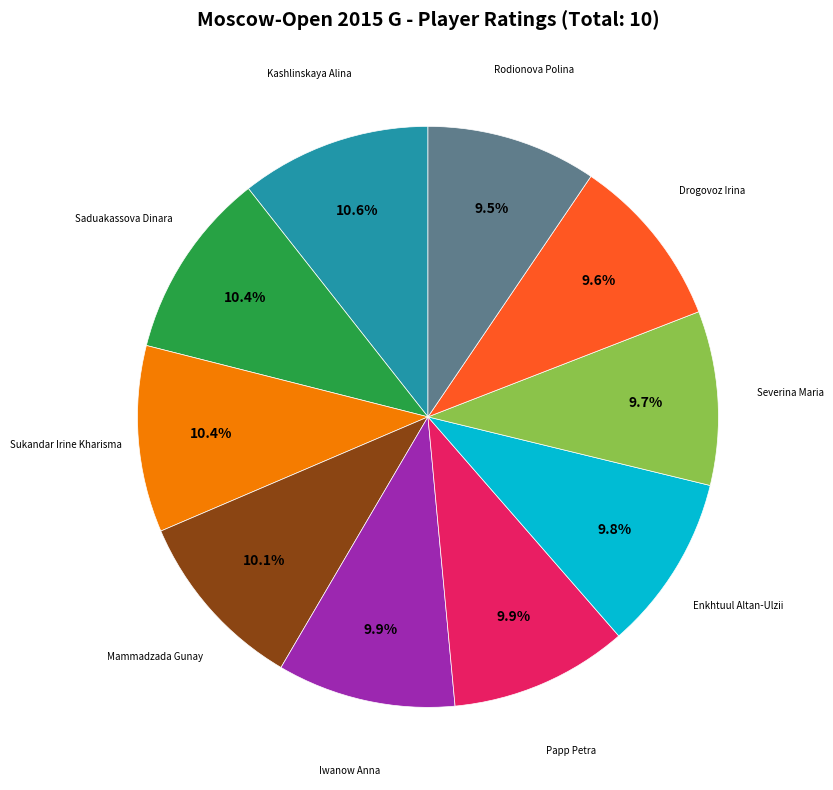

Is there any slice that represents more than half of the pie?

No